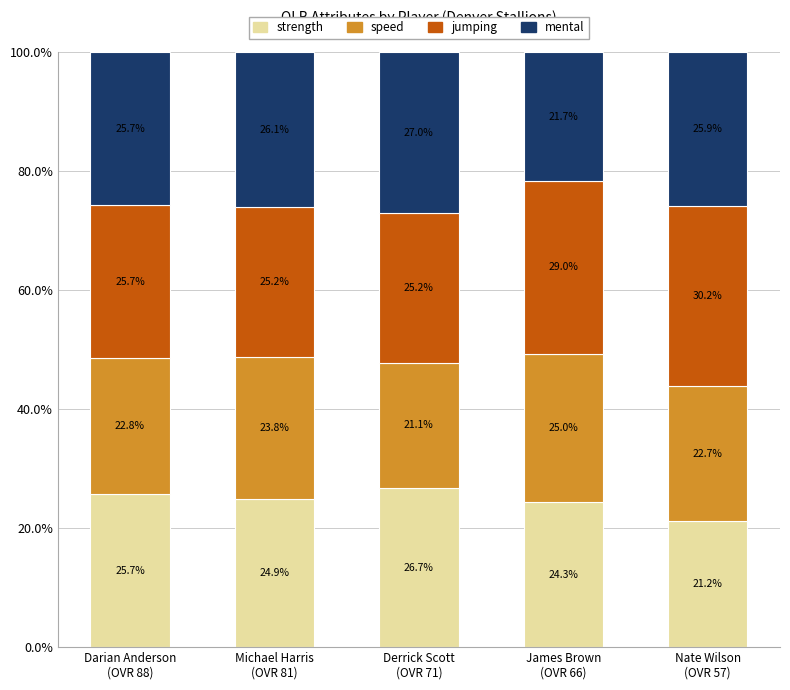

What is the average value of the strength series?

24.6